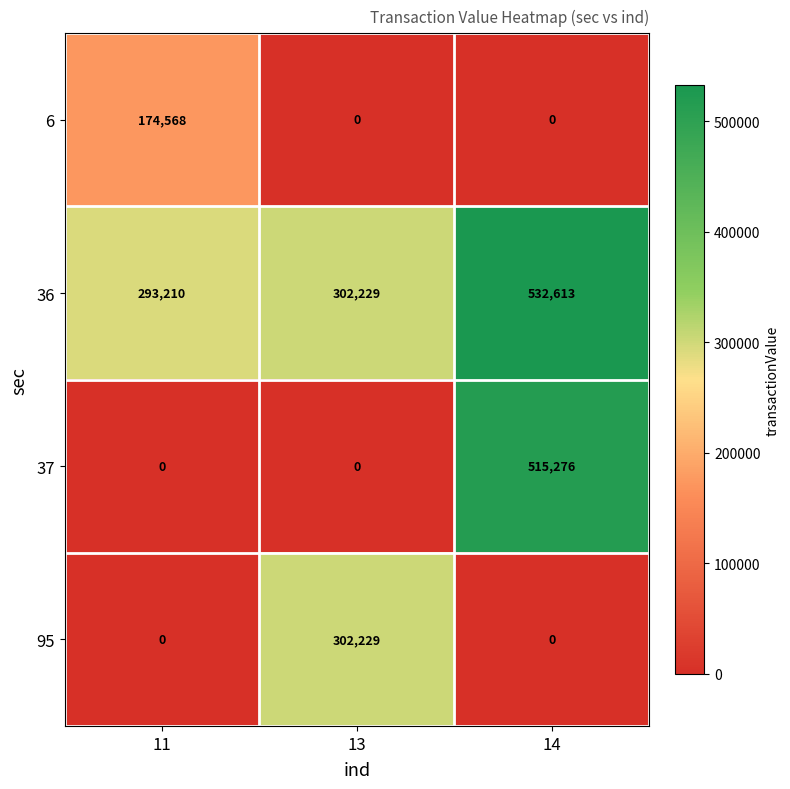

What is the maximum value shown in the chart?

532613